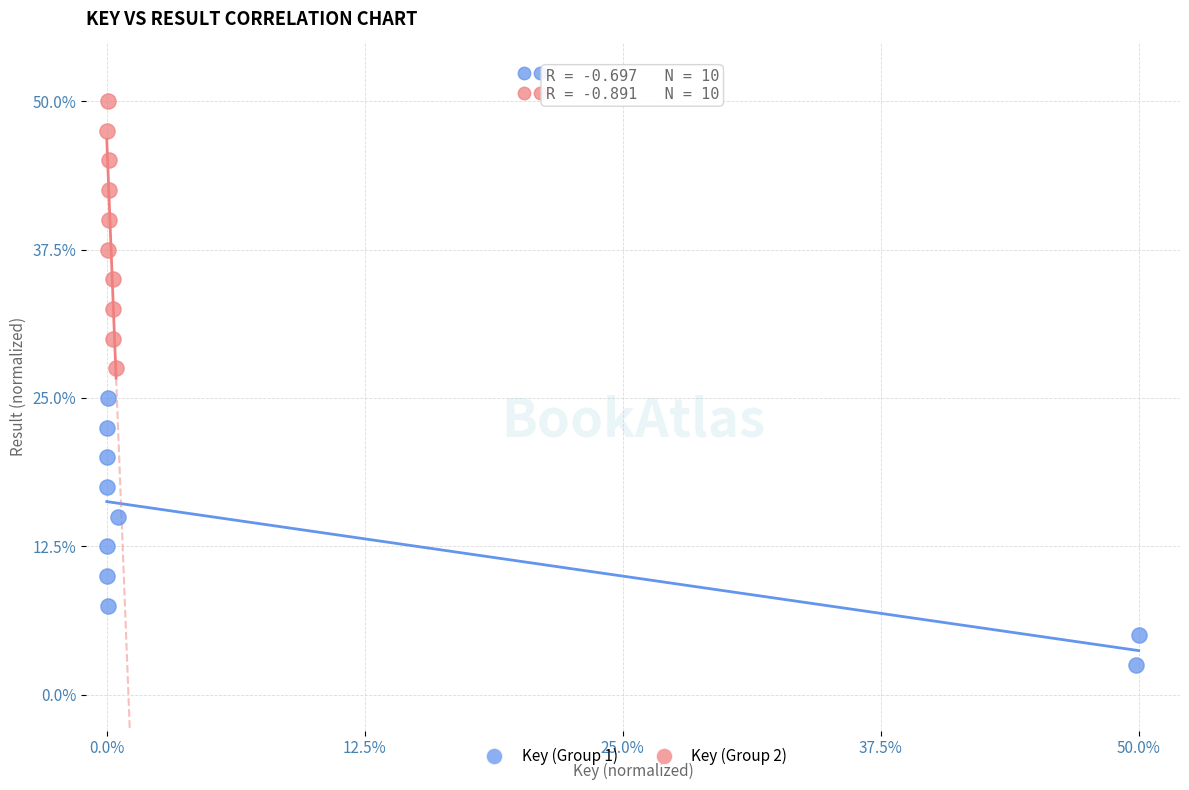

Which series reaches the maximum Y coordinate?

Key (Group 2)